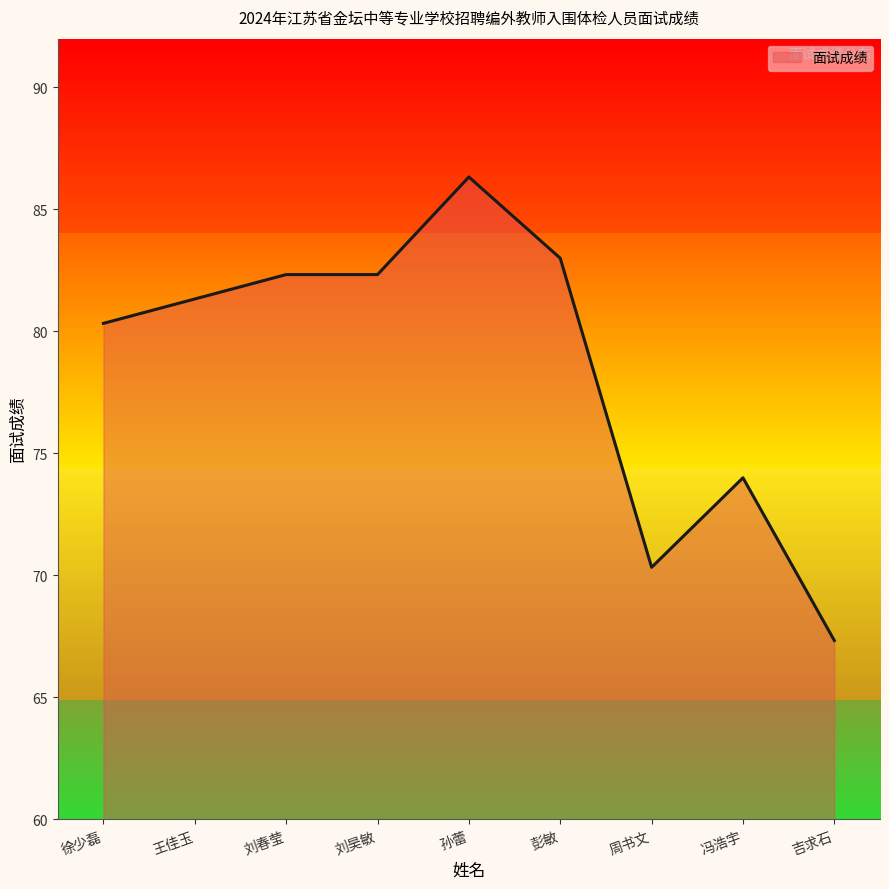

Is it true that the value at 刘春莹 is 33.6?

False